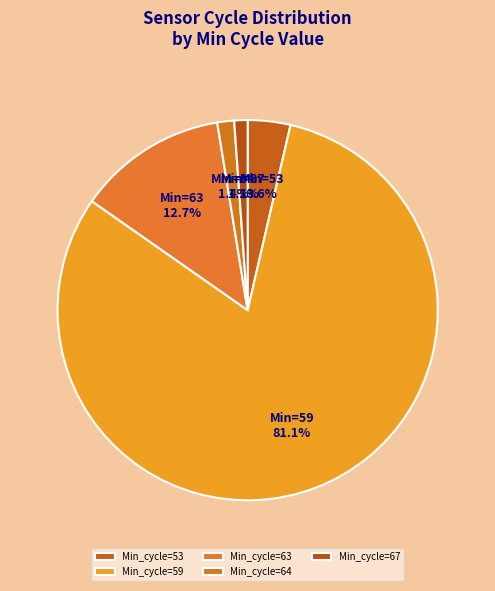

What is the majority slice?

Min_cycle=59